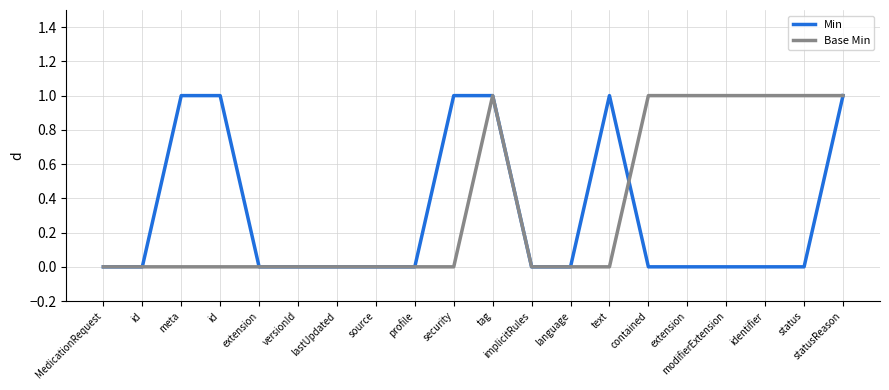

Reading right to left, list all the values displayed in this chart.

Min: statusReason=1	status=0	identifier=0	modifierExtension=0	extension=0	contained=0	text=1	language=0	implicitRules=0	tag=1	security=1	profile=0	source=0	lastUpdated=0	versionId=0	extension=0	id=1	meta=1	id=0	MedicationRequest=0
Base Min: statusReason=1	status=1	identifier=1	modifierExtension=1	extension=1	contained=1	text=0	language=0	implicitRules=0	tag=1	security=0	profile=0	source=0	lastUpdated=0	versionId=0	extension=0	id=0	meta=0	id=0	MedicationRequest=0